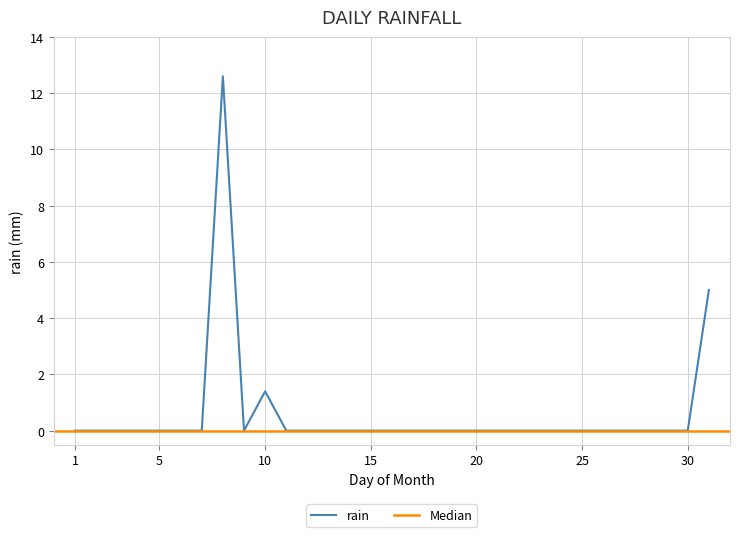

At which category does the data reach its first local peak?

2015-01-08